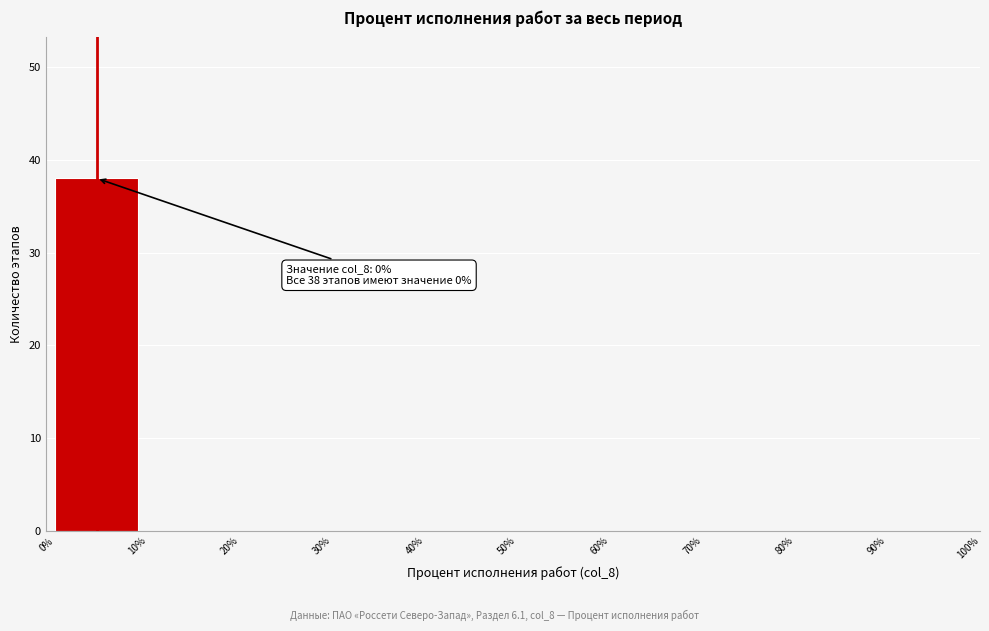

Over which range of the x-axis is the bar tallest?

0% to 10%